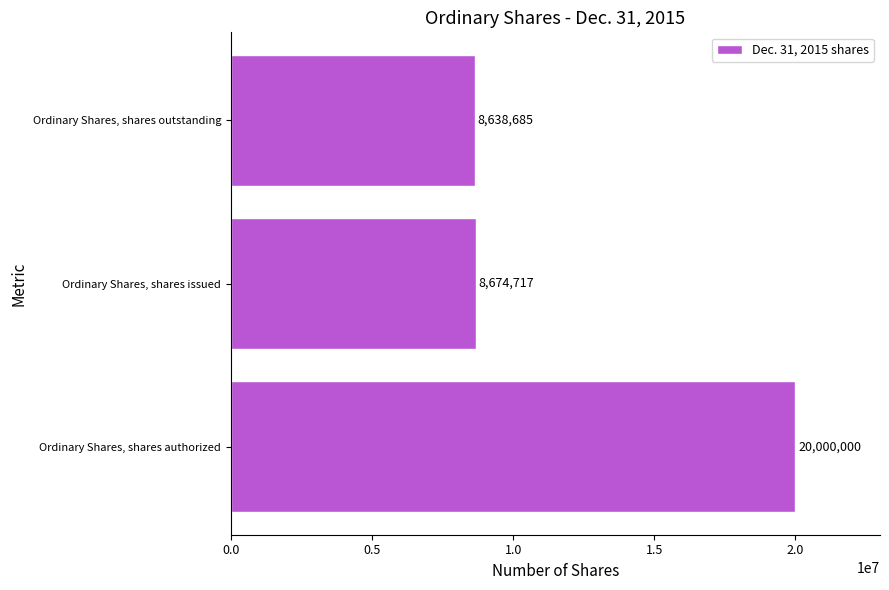

What is the change in value from Ordinary Shares, shares issued to Ordinary Shares, shares outstanding?

-36032